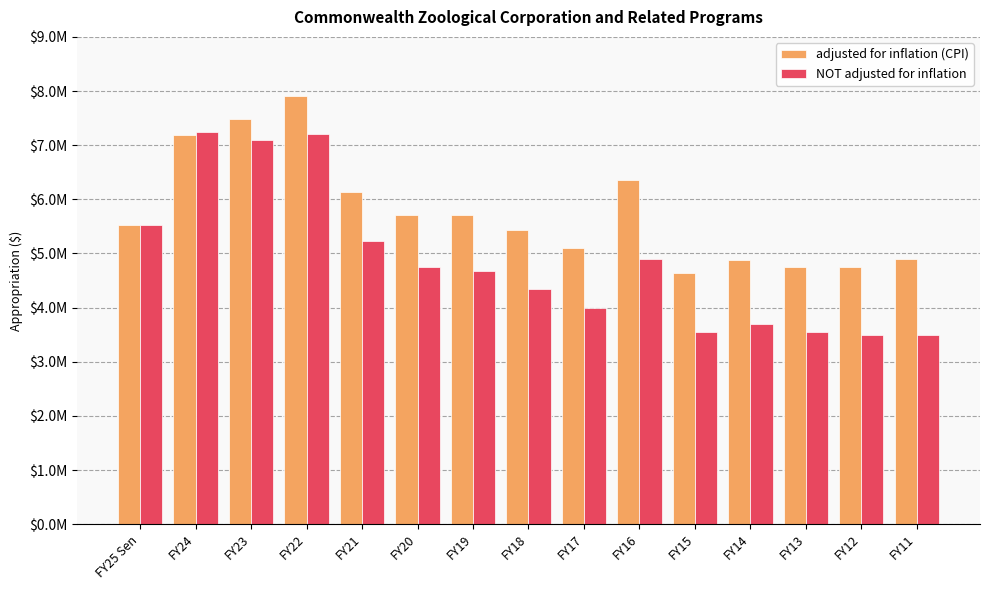

Which series has the widest spread of values?

NOT adjusted for inflation